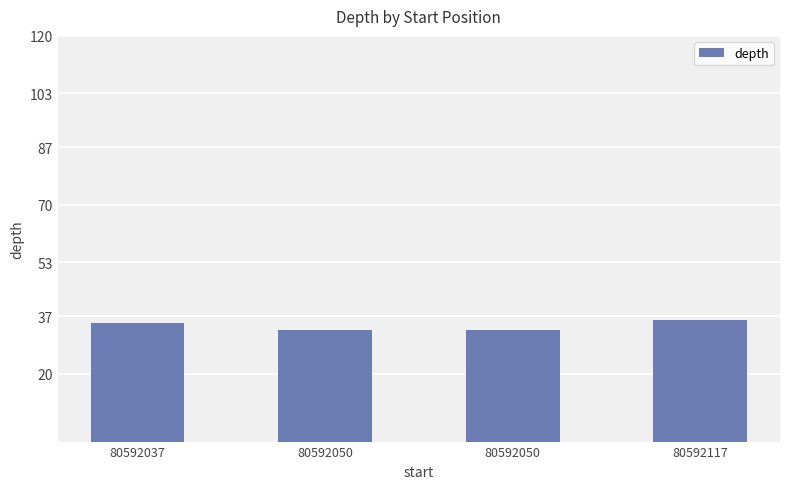

How many categories are shown in the chart?

4